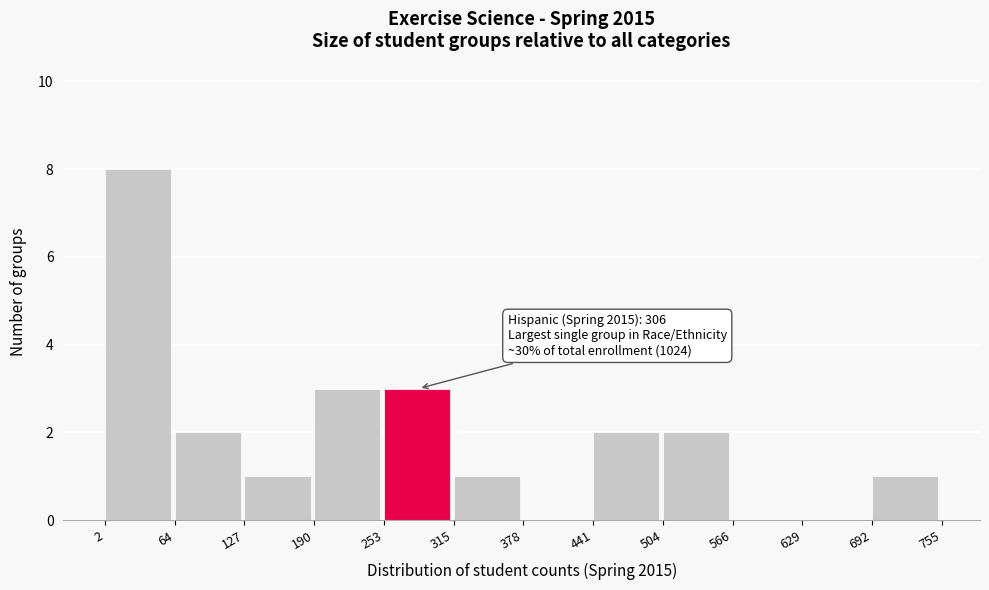

Which range on the x-axis has the tallest bar?

2 to 64